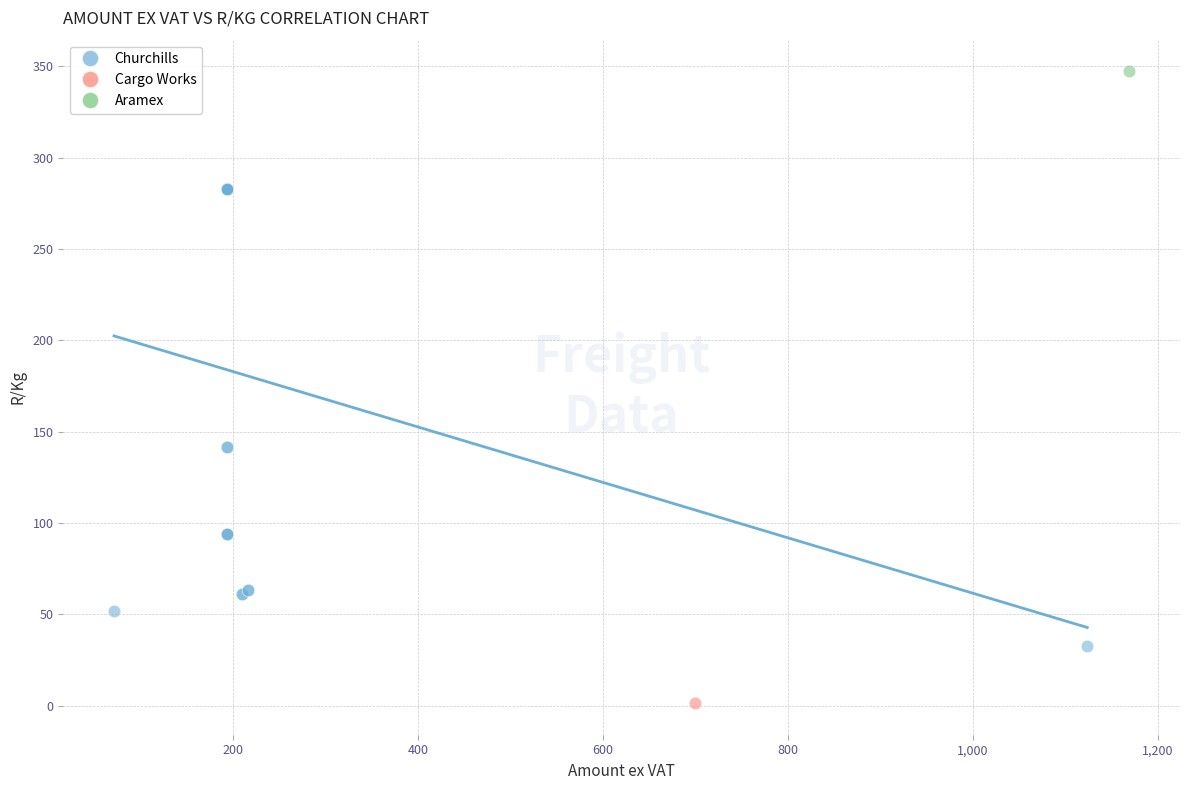

What are all the series names shown in the legend?

Churchills, Cargo Works, Aramex